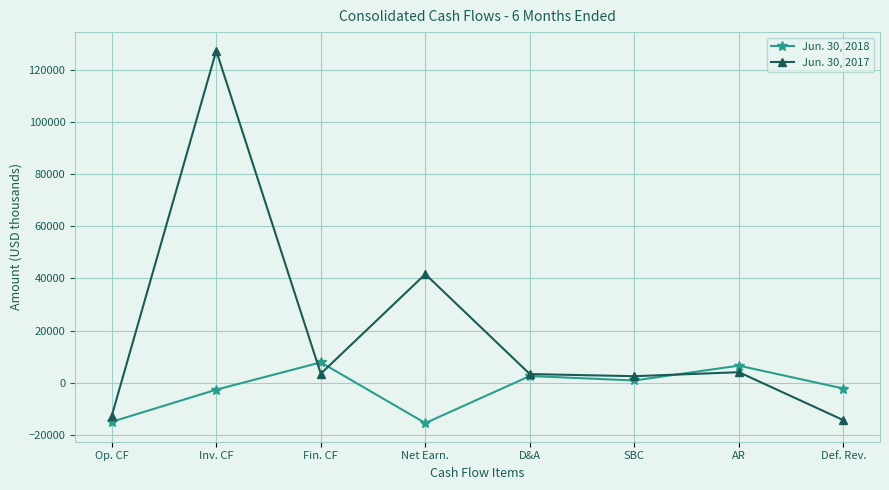

What is the value of the Jun. 30, 2017 point at the 8th from the left?

-14470